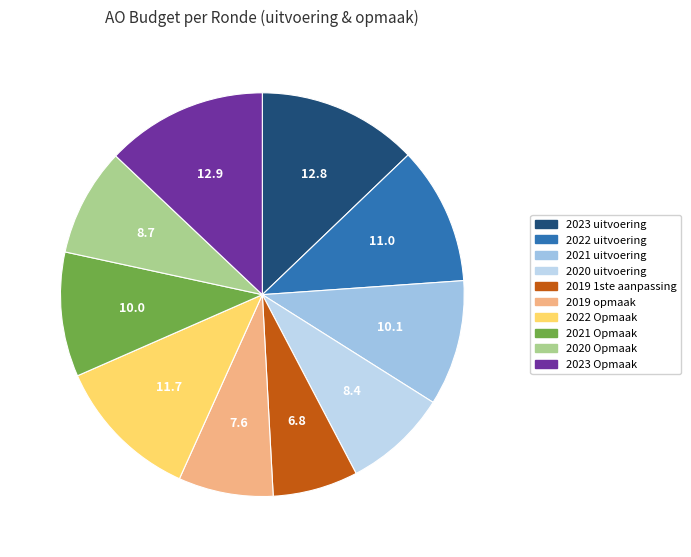

How many slices are in this pie chart?

10